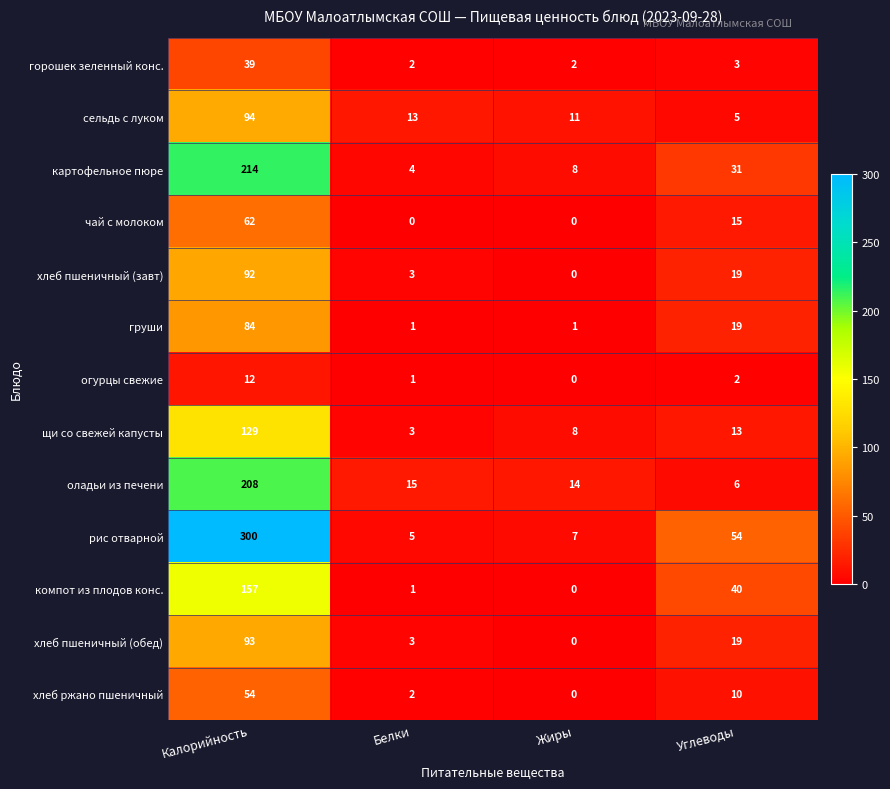

At Калорийность, list the series in order from smallest to largest.

огурцы свежие, горошек зеленный конс., хлеб ржано пшеничный, чай с молоком, груши, хлеб пшеничный (завт), хлеб пшеничный (обед), сельдь с луком, щи со свежей капусты, компот из плодов конс., оладьи из печени, картофельное пюре, рис отварной